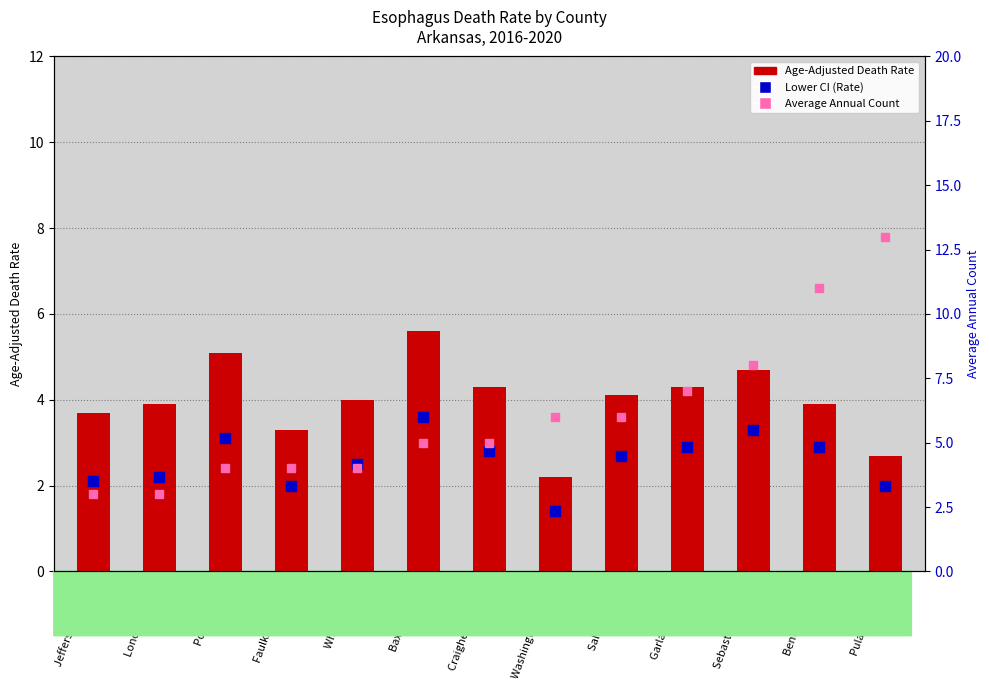

What is the label of the 4th bar from the left?

Faulkner County